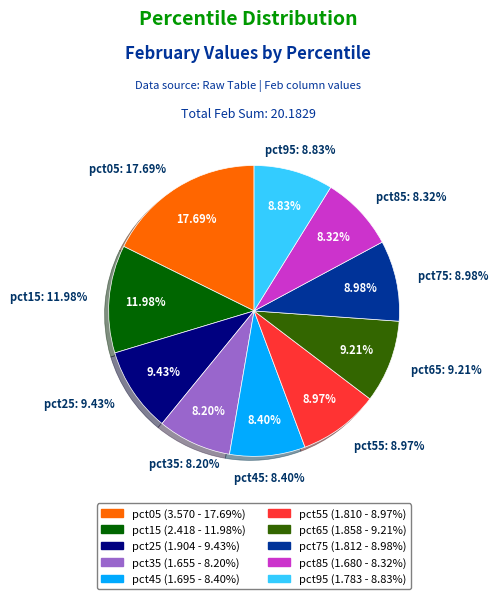

Is the sum of pct75 and pct35 greater than half?

No